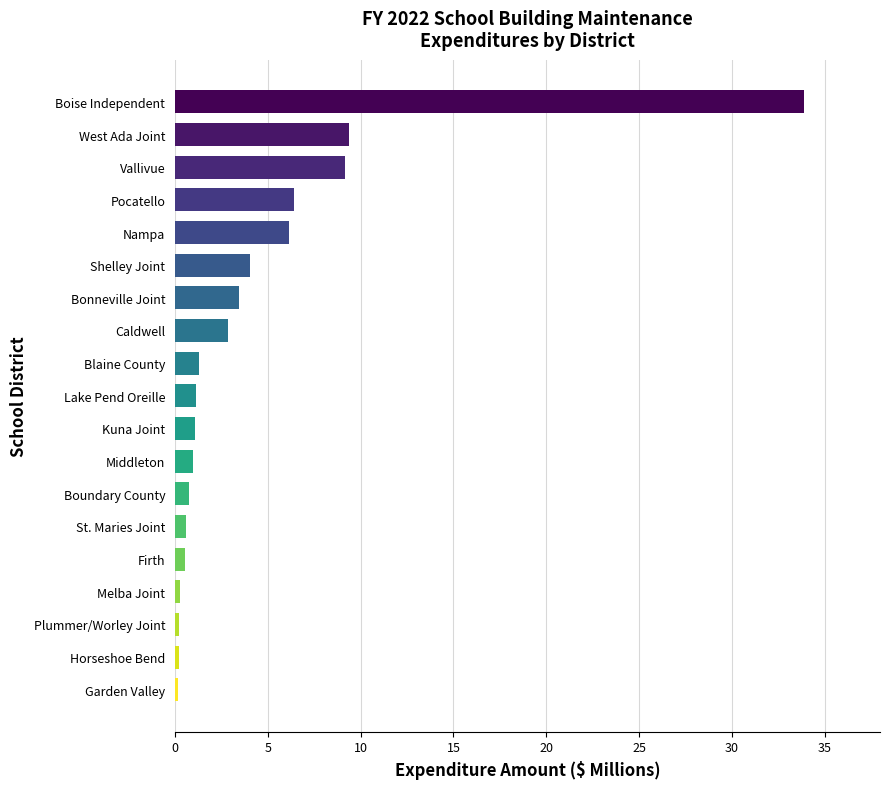

True or false: the data shows 0.8 at Boundary County.

True